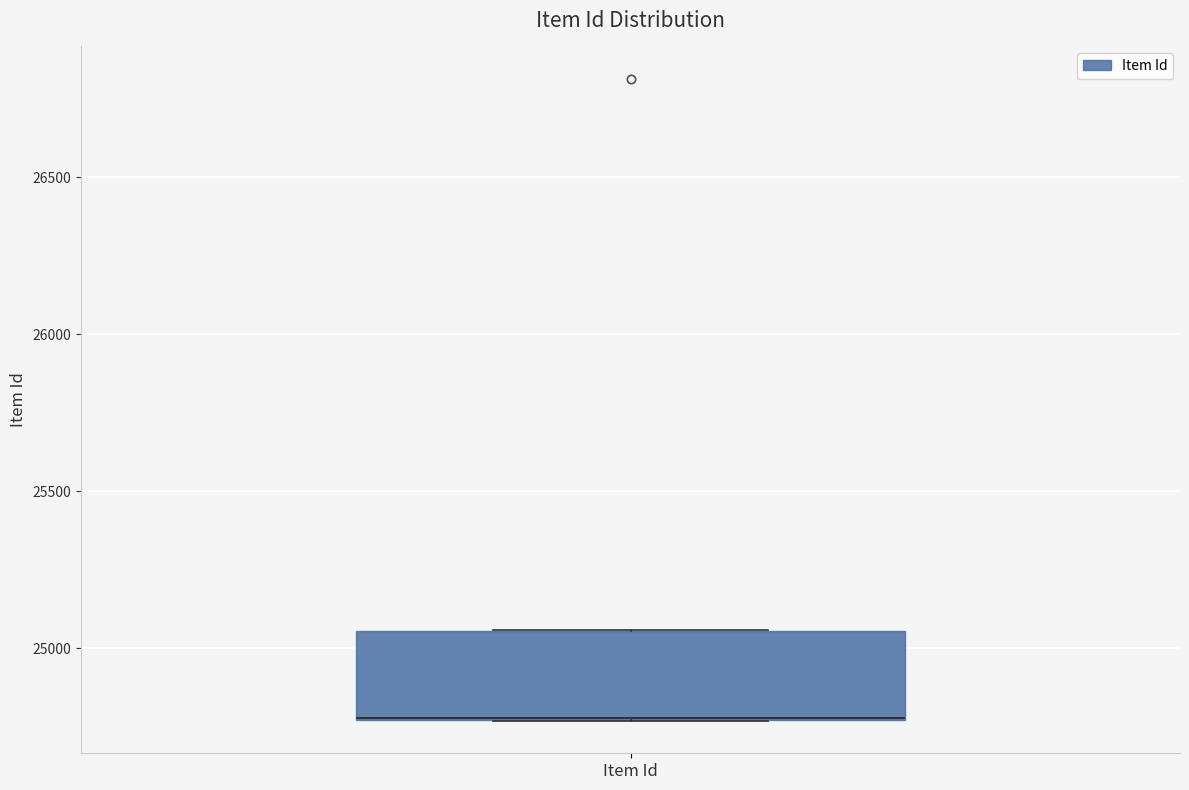

Where is the lower edge of the box for Item Id on the y-axis? The values are not printed on the chart, so give them approximately, as read against the axis.

24750